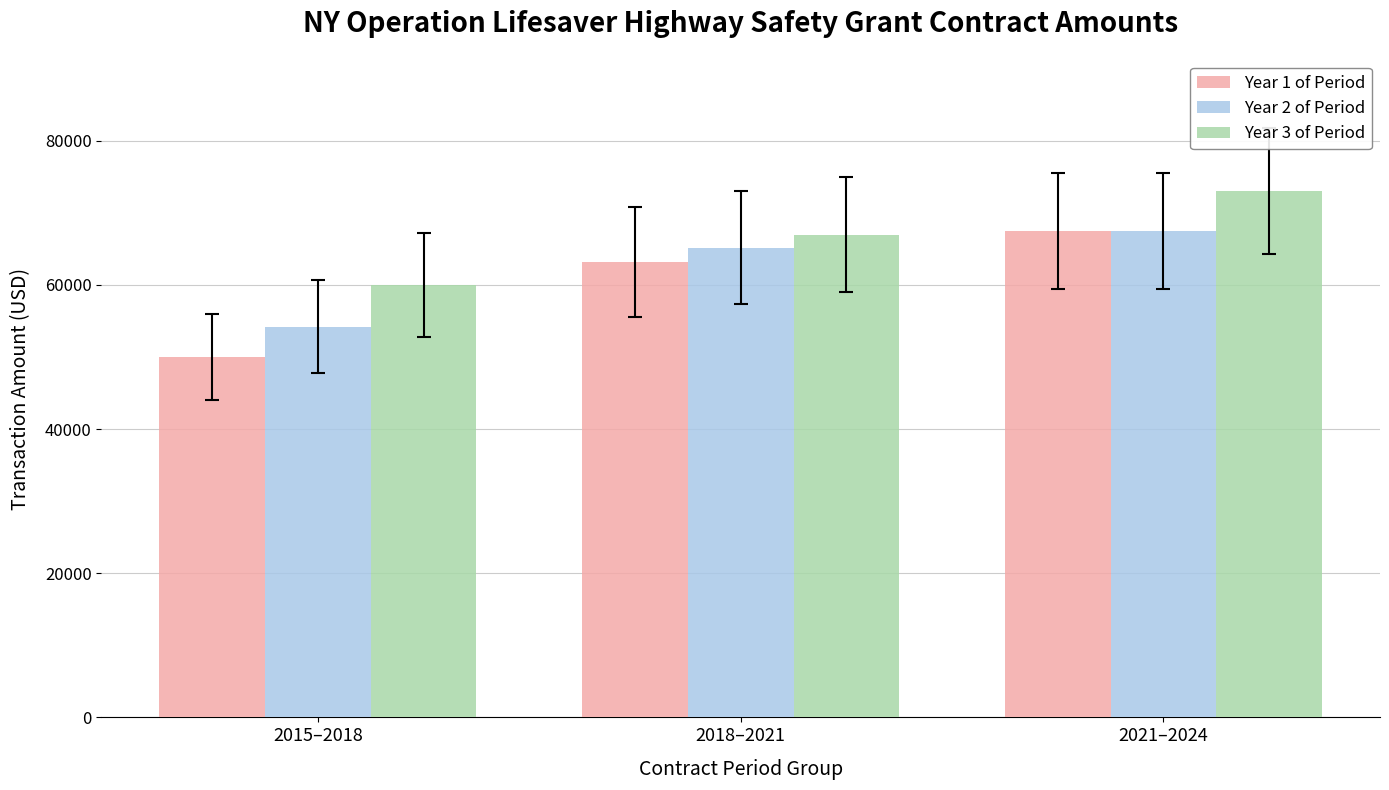

At which category is the sum across all series the highest?

2021–2024